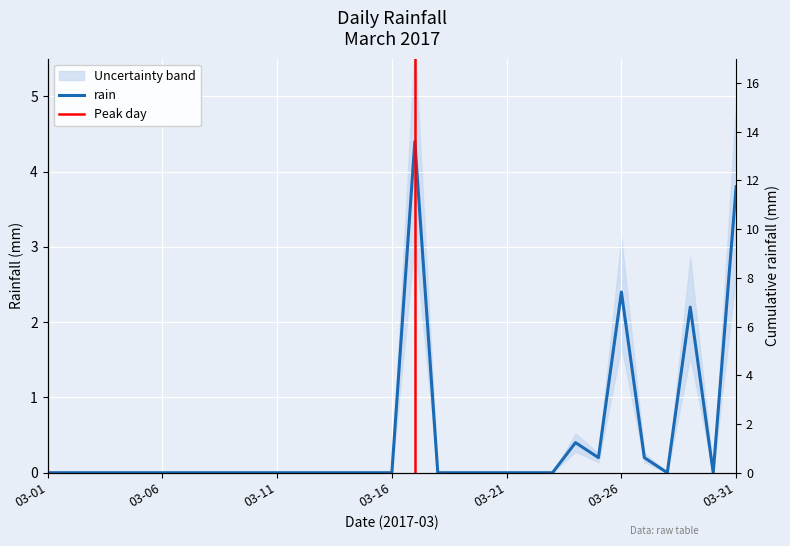

How many lines are shown in the chart?

1